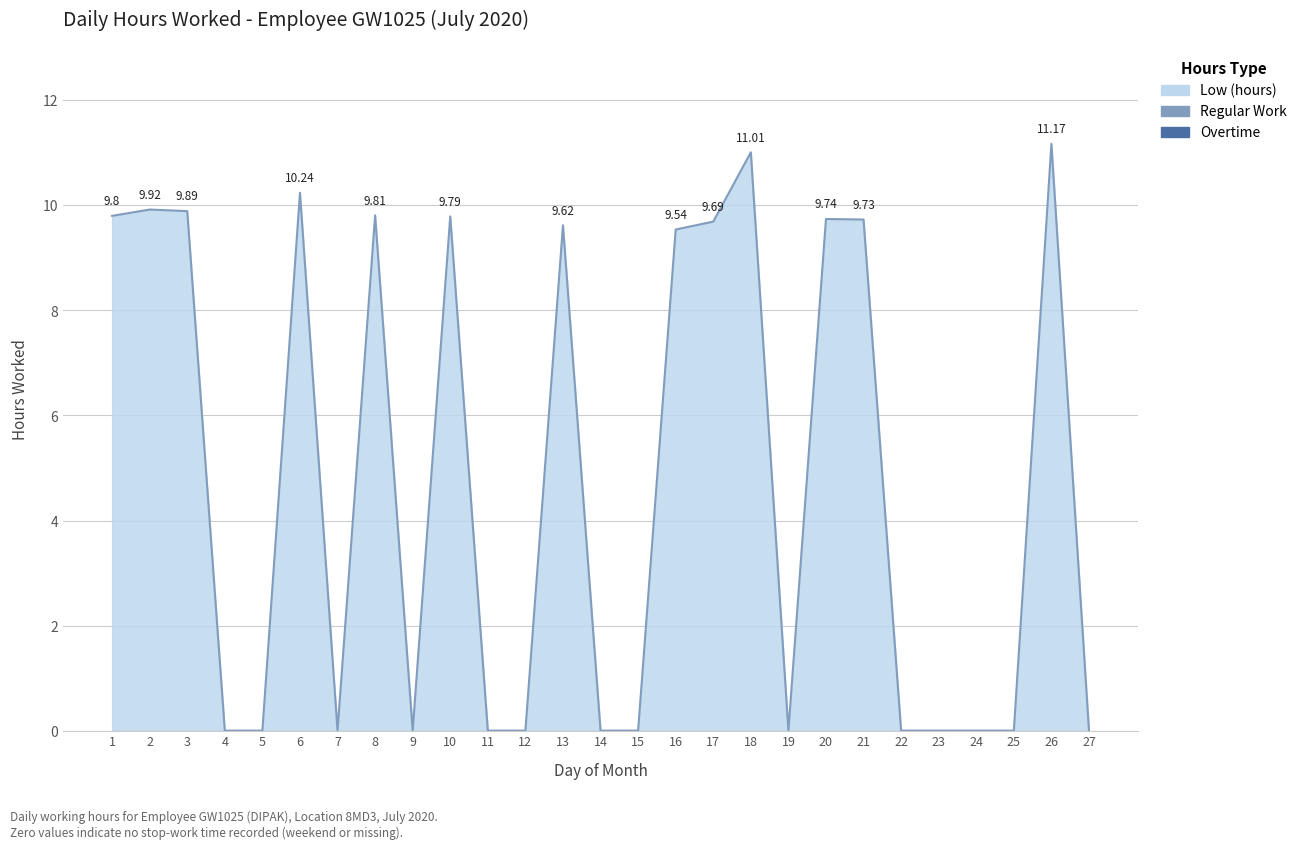

What is the change in value from 1 to 15?

-9.8